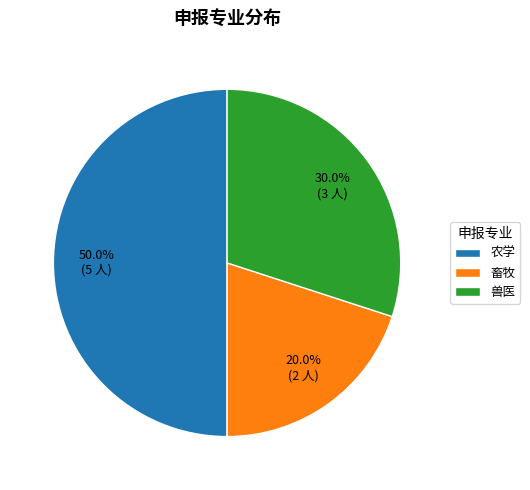

What percentage is the 农学 slice, to the nearest percent?

50%